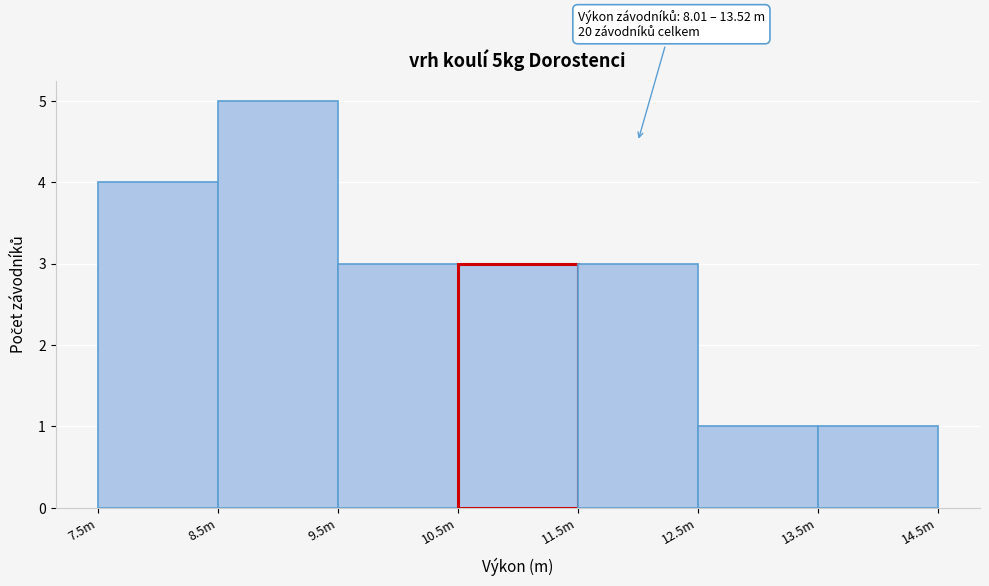

Reading left to right, what are all the values shown in this chart?

4	5	3	3	3	1	1